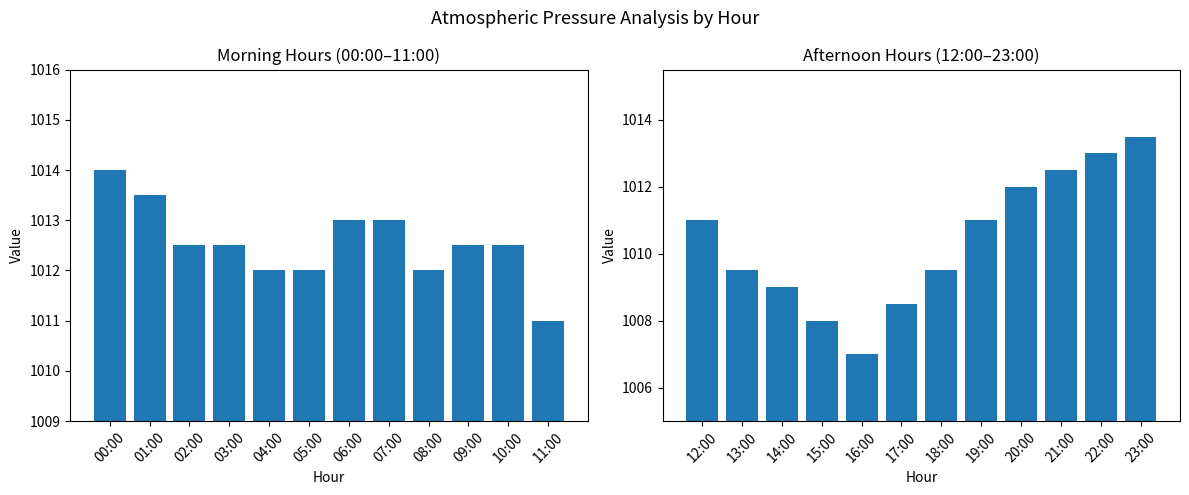

The value of press (AM) at 06:00 is 1013.0. True or false?

True